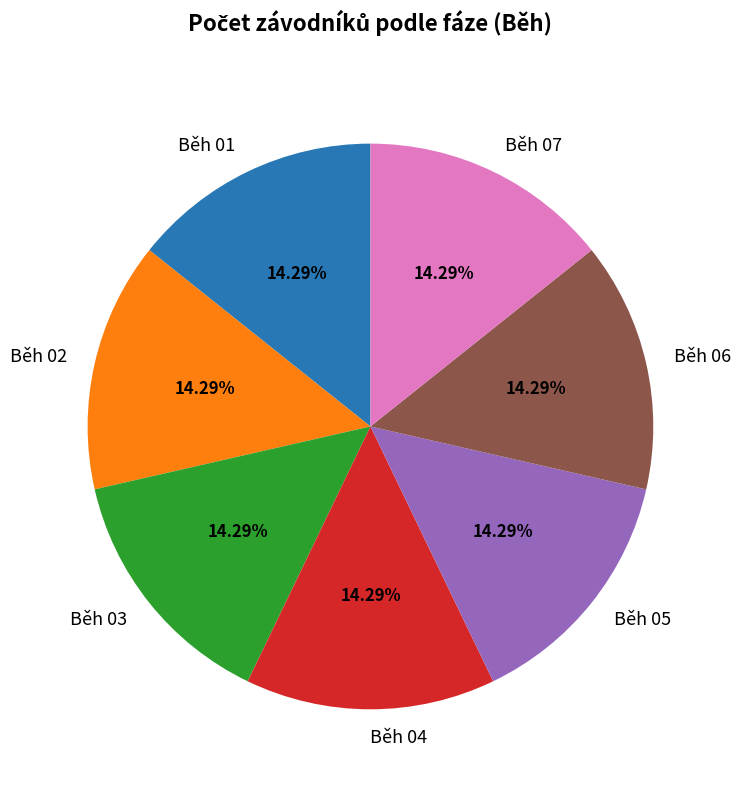

Count the number of slices in the pie.

7